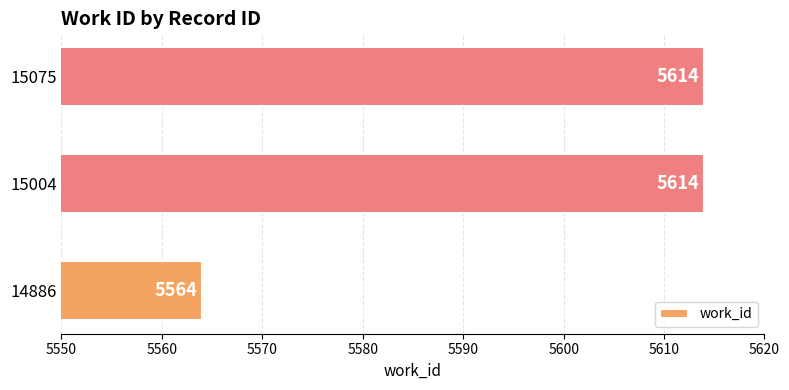

What is the minimum value shown in the chart?

5564